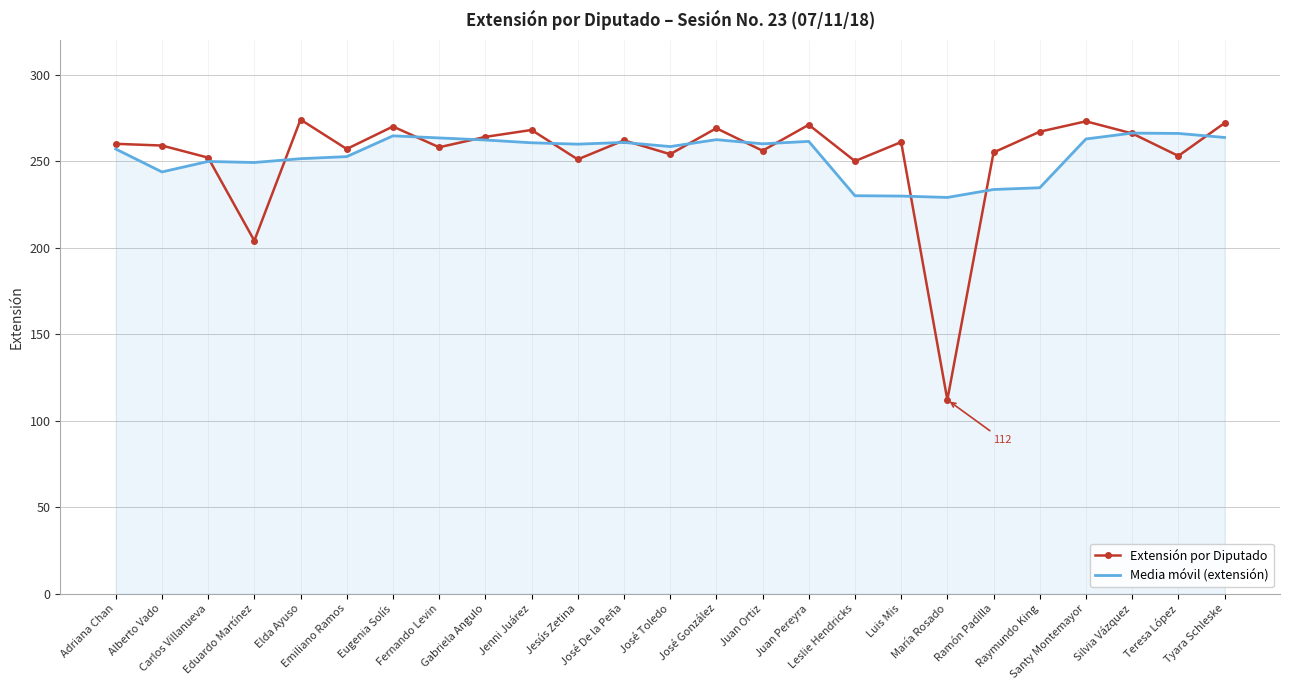

Is the value of Media móvil (extensión) at Gabriela Angulo greater than the value of Extensión por Diputado at Eugenia Solís?

No